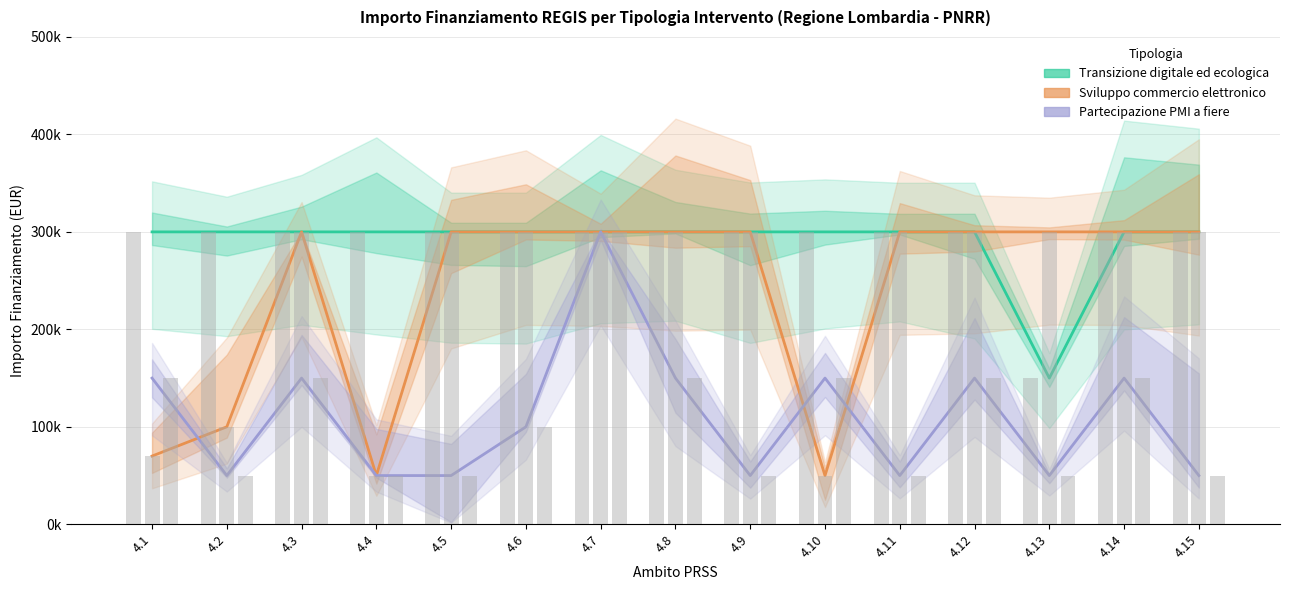

Reading left to right, list all the values displayed in this chart.

Transizione digitale ed ecologica: 4.1=300000	4.2=300000	4.3=300000	4.4=300000	4.5=300000	4.6=300000	4.7=300000	4.8=300000	4.9=300000	4.10=300000	4.11=300000	4.12=300000	4.13=150000	4.14=300000	4.15=300000
Sviluppo commercio elettronico: 4.1=70000	4.2=100000	4.3=300000	4.4=50000	4.5=300000	4.6=300000	4.7=300000	4.8=300000	4.9=300000	4.10=50000	4.11=300000	4.12=300000	4.13=300000	4.14=300000	4.15=300000
Partecipazione PMI a fiere: 4.1=150000	4.2=50000	4.3=150000	4.4=50000	4.5=50000	4.6=100000	4.7=300000	4.8=150000	4.9=50000	4.10=150000	4.11=50000	4.12=150000	4.13=50000	4.14=150000	4.15=50000